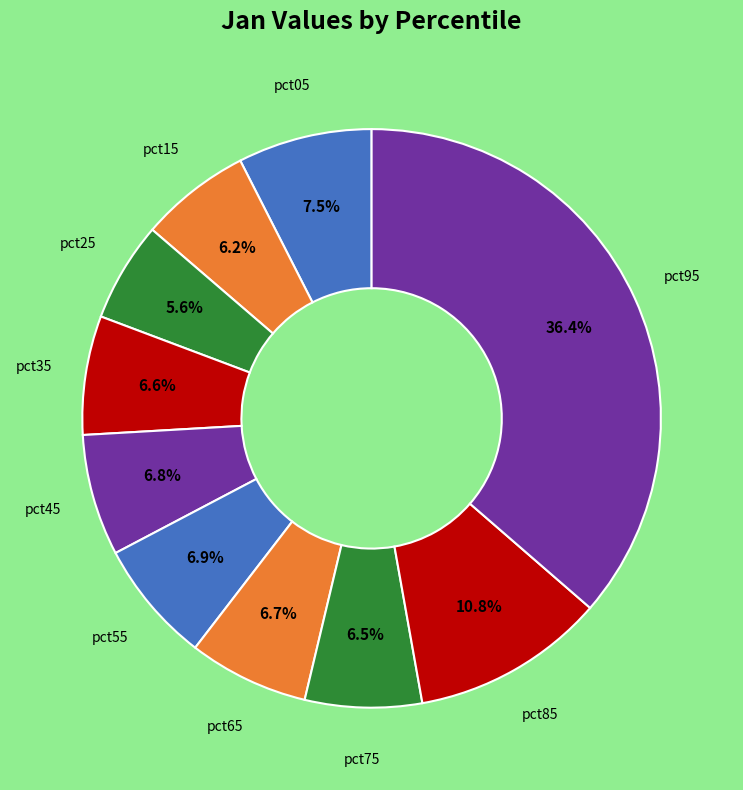

Count the number of slices in the pie.

10